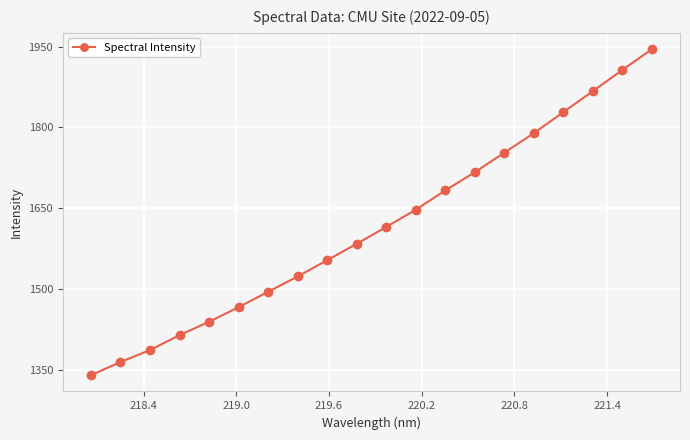

What is the difference between the maximum and minimum values?

604.8